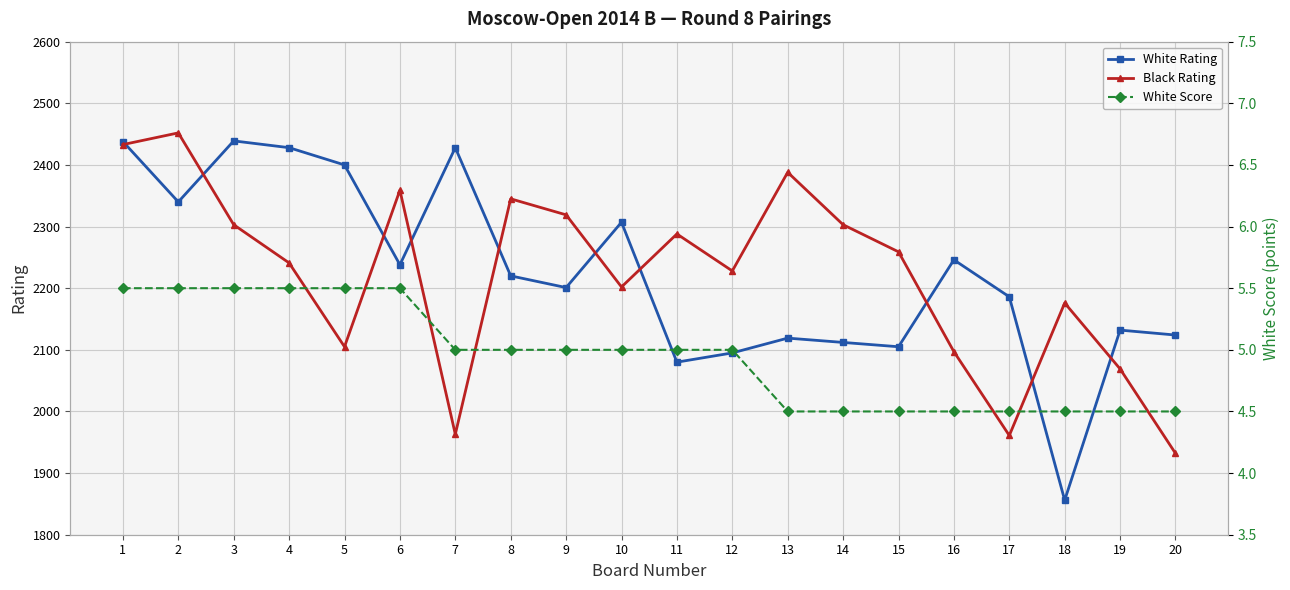

True or false: Black Rating and White Score cross at least once.

False